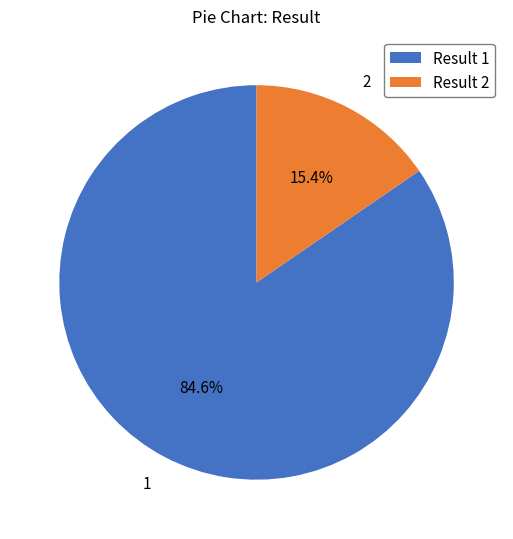

Is there any slice that represents more than half of the pie?

Yes